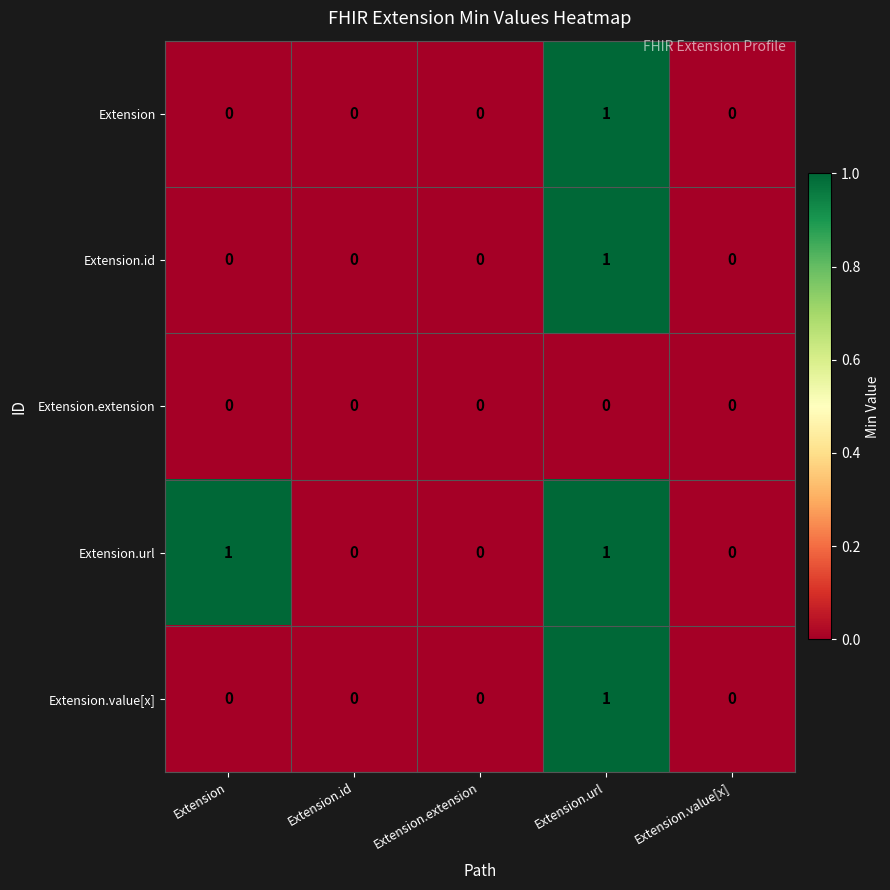

How many series are shown in this chart?

5